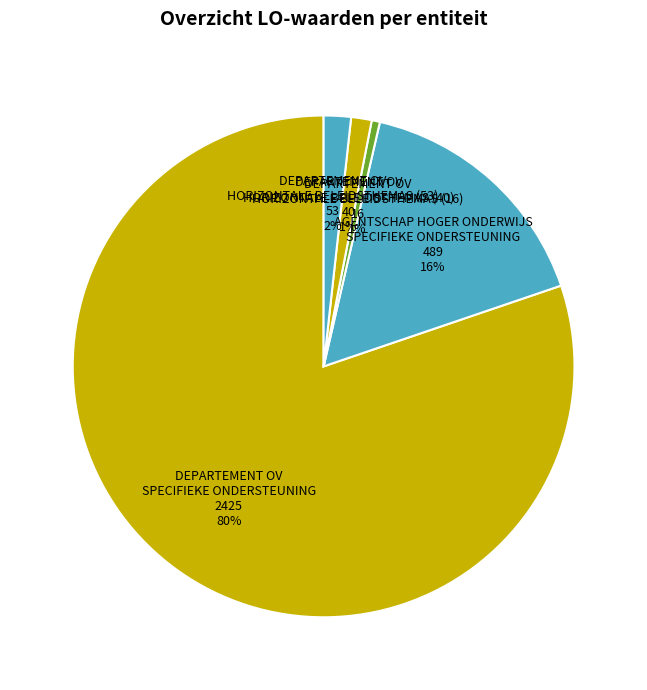

Which category has the biggest portion of the pie?

DEPARTEMENT OV SPECIFIEKE ONDERSTEUNING